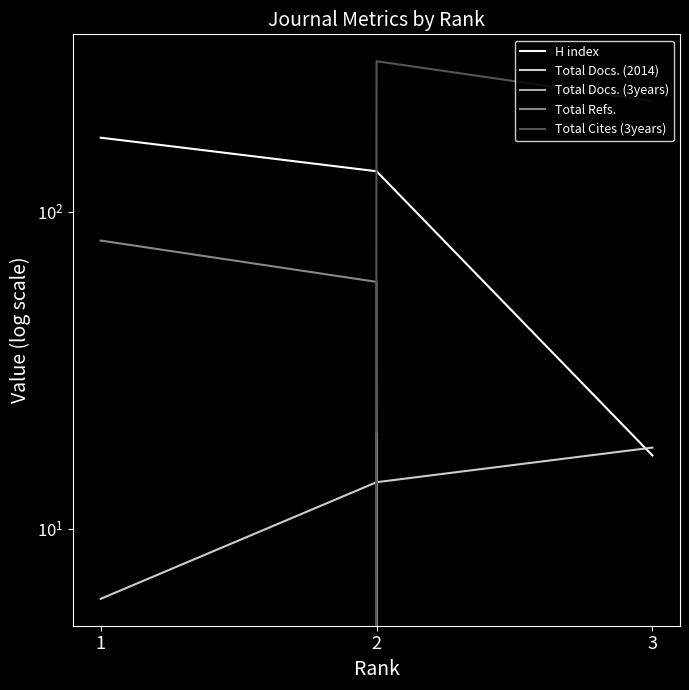

What is the difference between the Total Docs. (2014) values at 3 and 1?

12